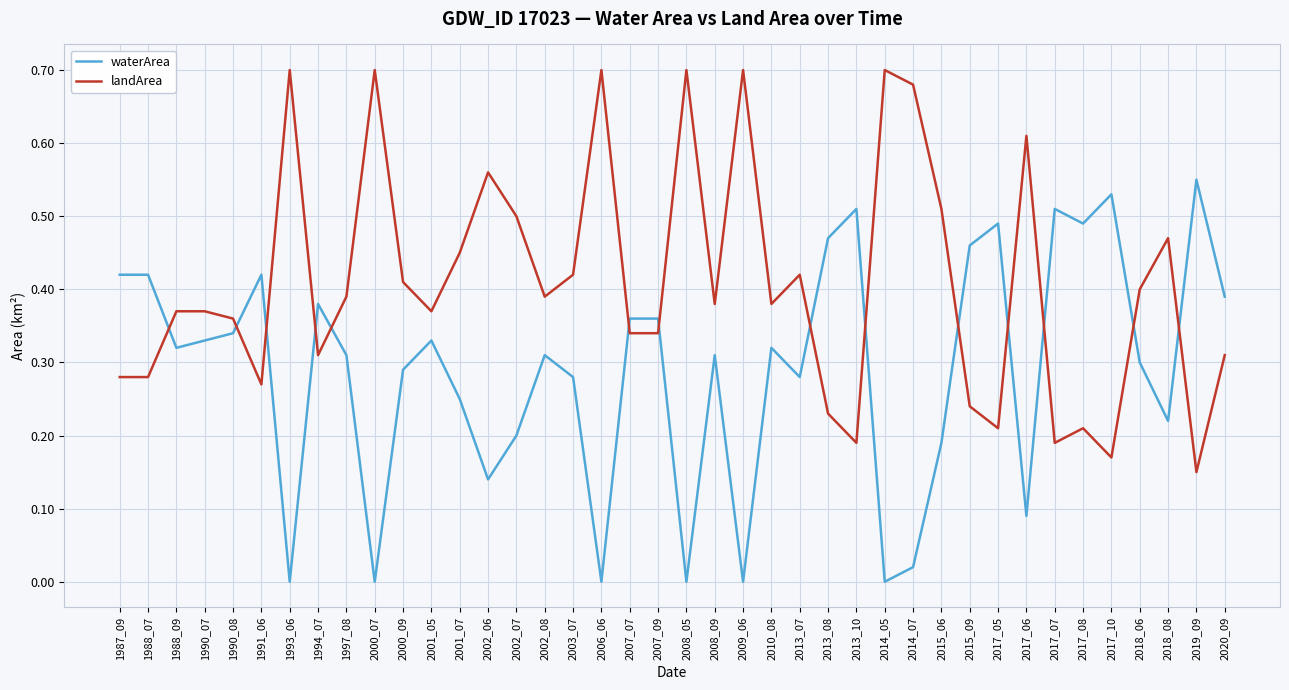

The value of landArea at 1987_09 is 0.3. True or false?

True